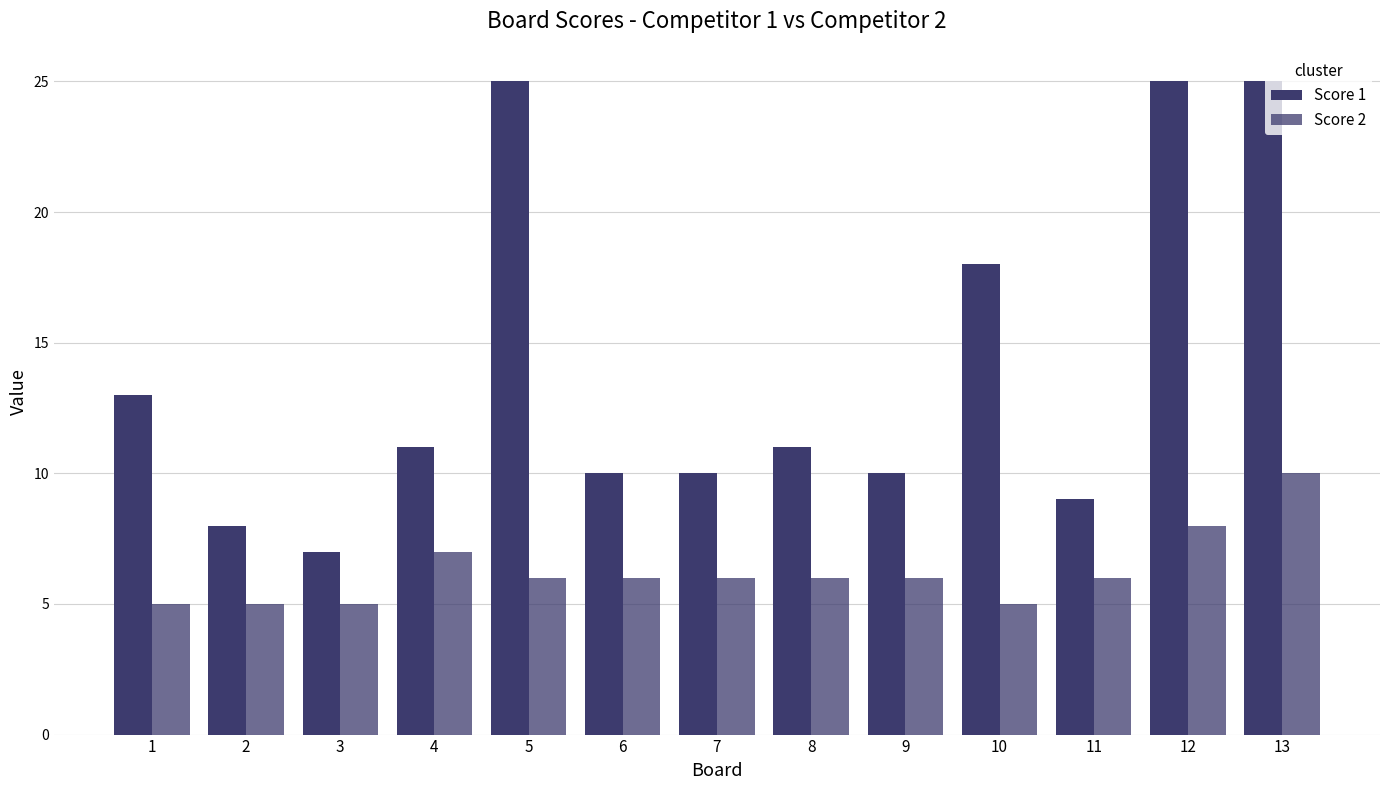

Between 5 and 10, which series saw the biggest shift?

Score 1